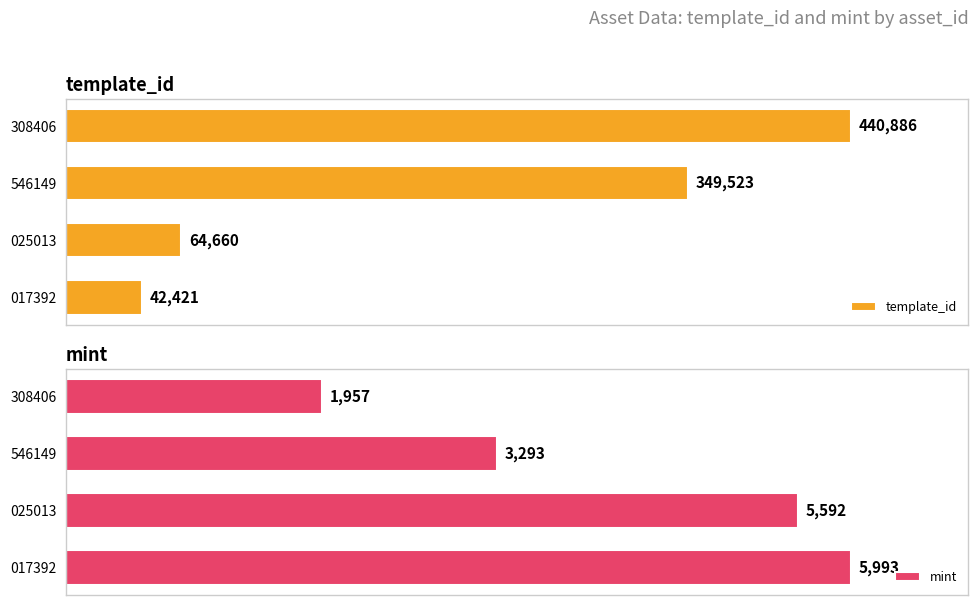

Rank the series by their maximum value, from highest to lowest.

template_id, mint